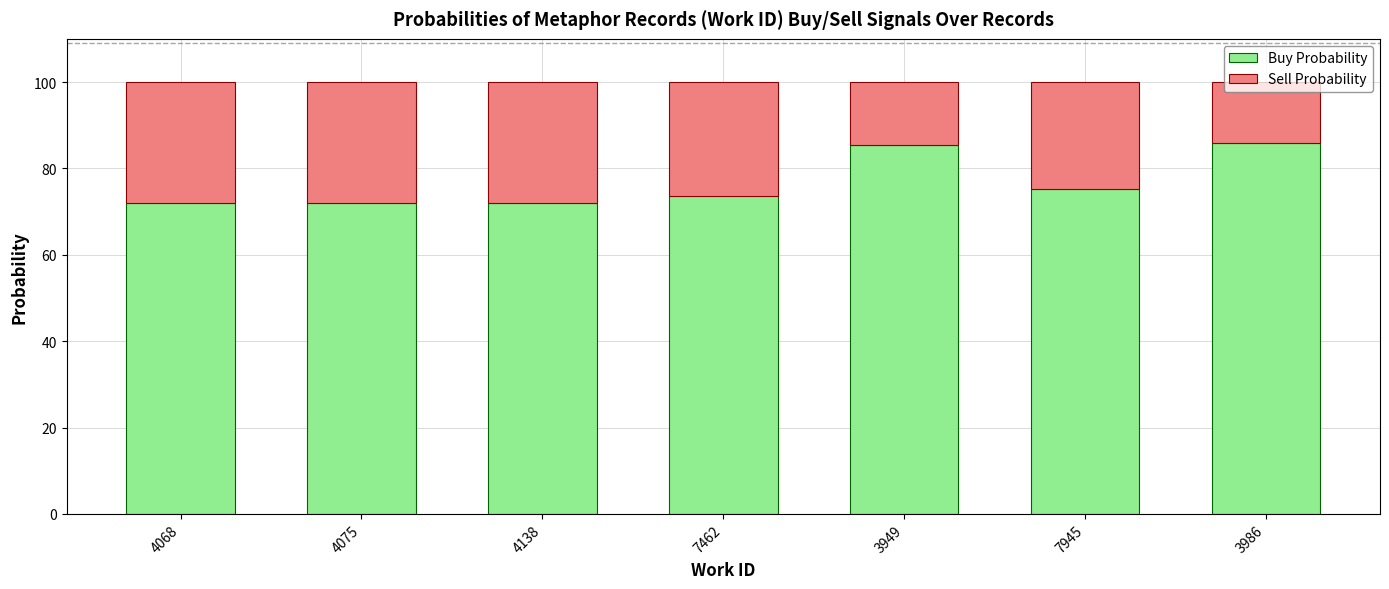

Are the bars grouped side by side (vs. stacked)?

No